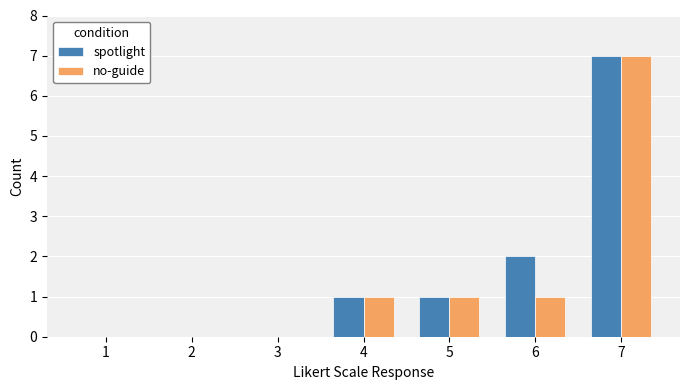

True or false: no-guide has a value of 1 at 5.

True